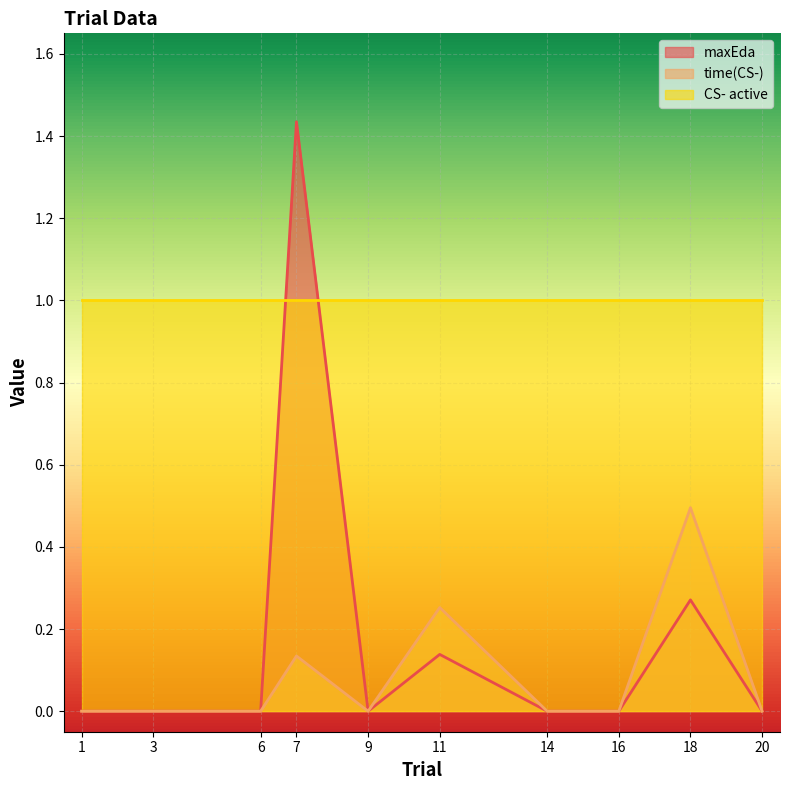

What is the sum of the time(CS-) values at 11 and 18?

0.7